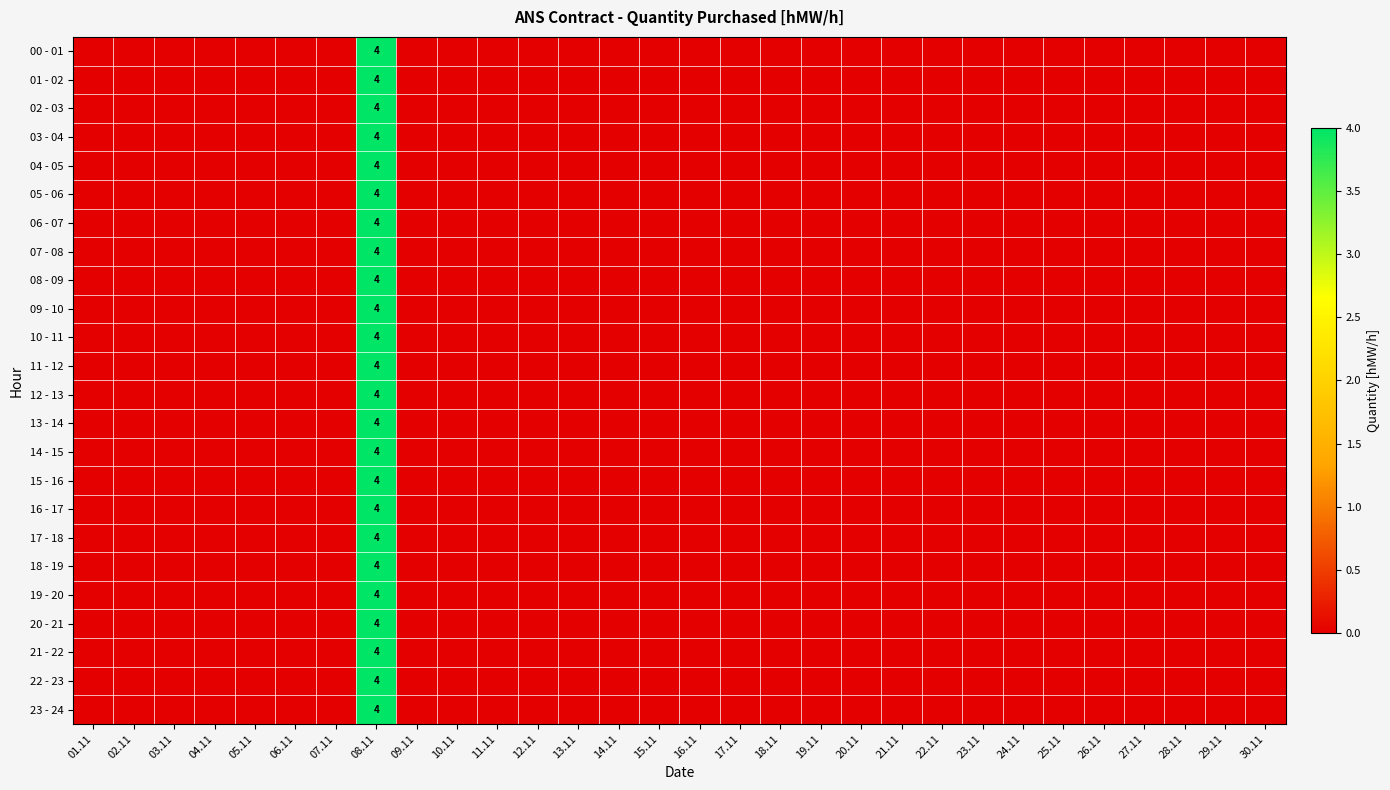

True or false: 10 - 11 has a value of 0 at 03.11.

True